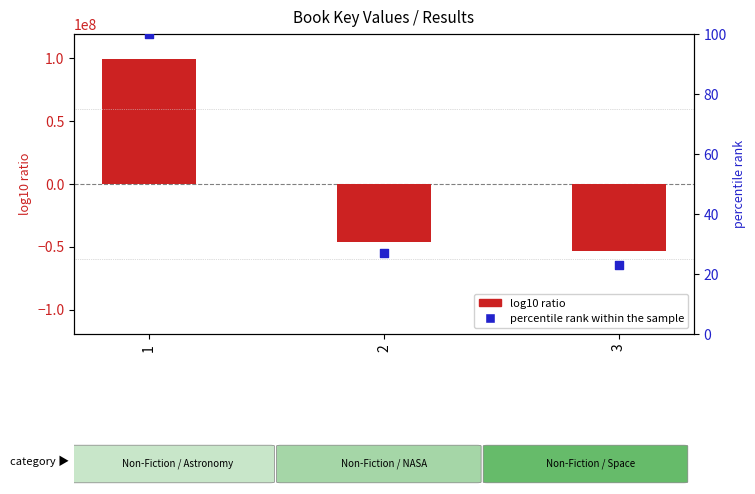

At which category is the sum across all series the highest?

1